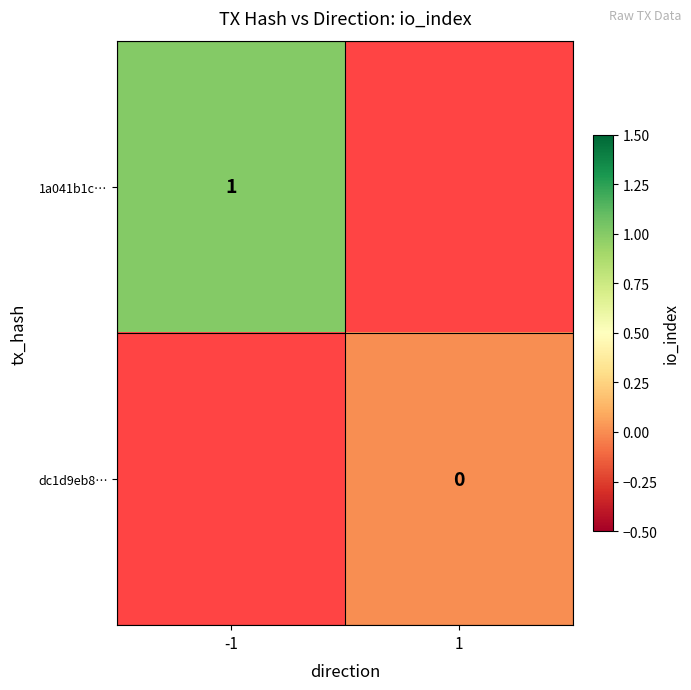

True or false: 1a041b1c… has a value of 1 at -1.

True